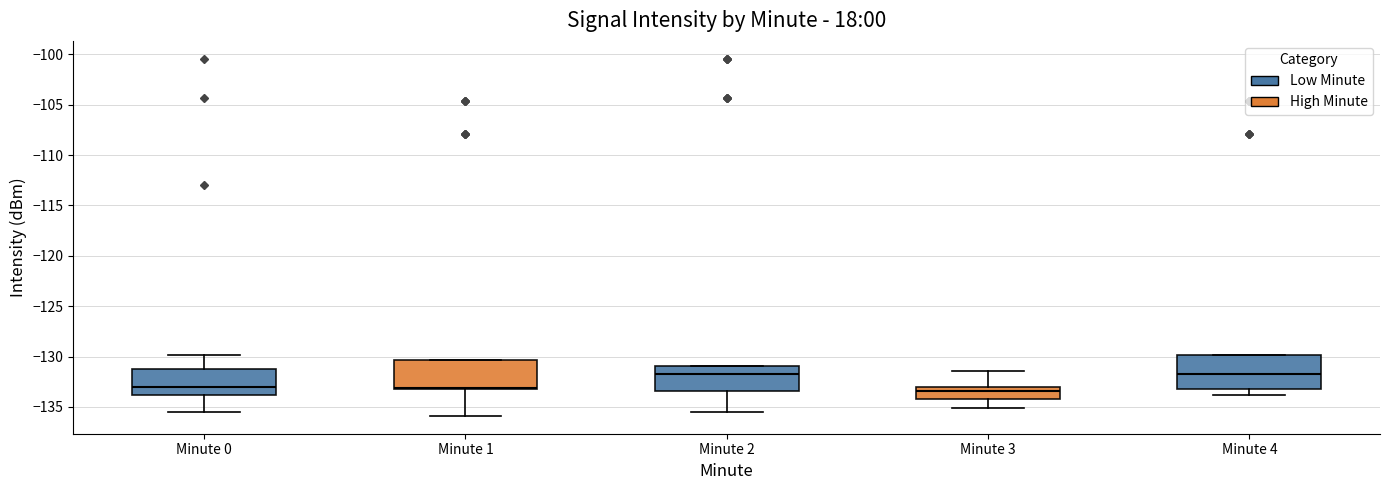

Where does the upper whisker of the box for Minute 3 end on the y-axis? The values are not printed on the chart, so give them approximately, as read against the axis.

-131.5